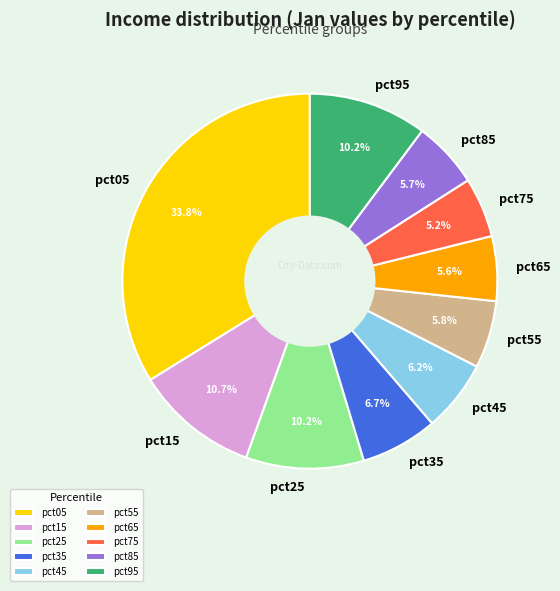

How many slices are in this pie chart?

10